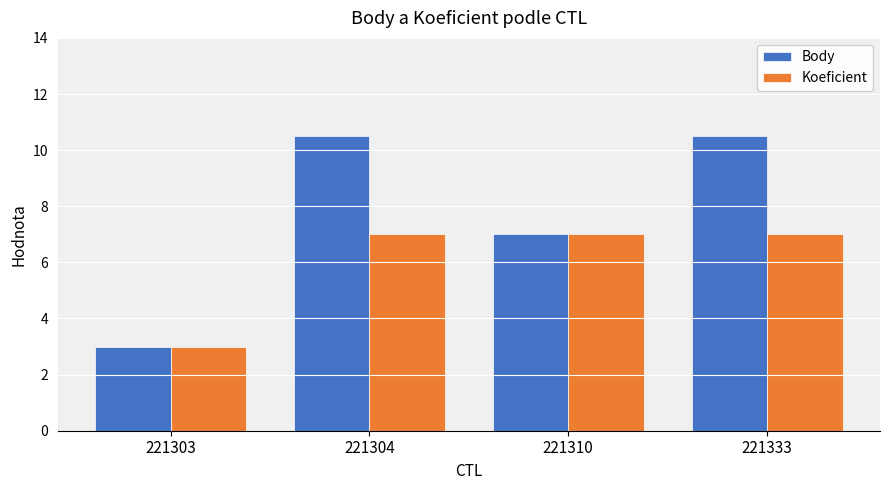

How many bars are there in total?

8